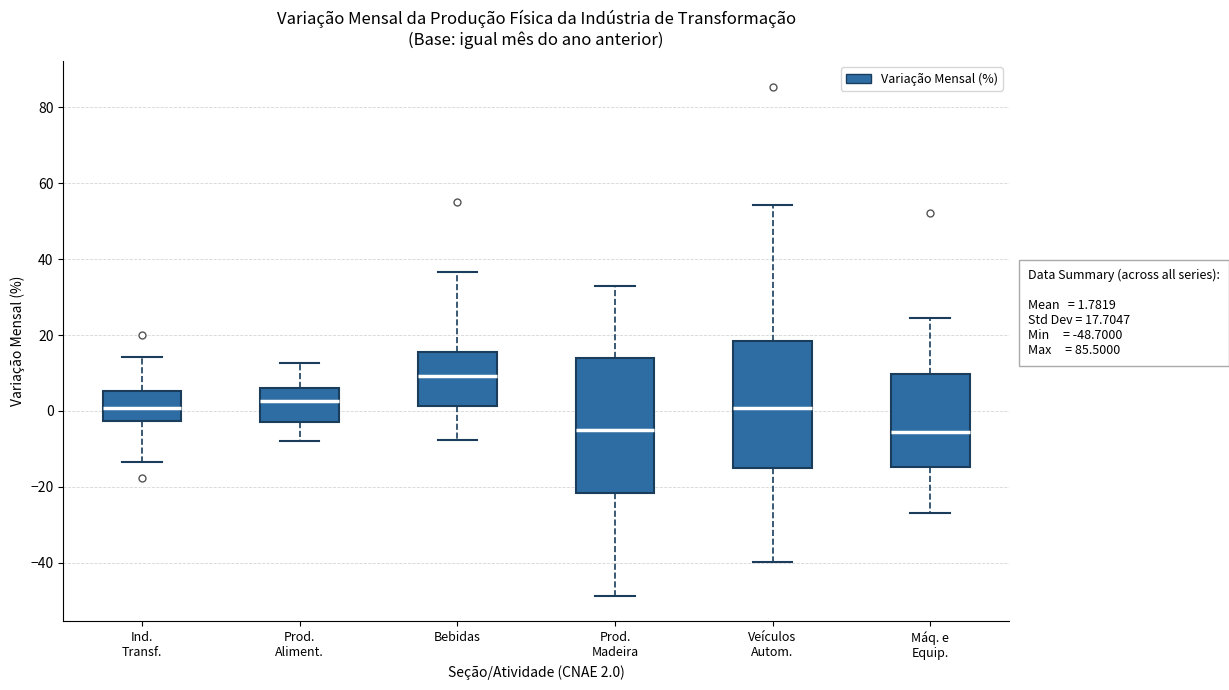

Which box is the tallest, from its lower edge to its upper edge?

Prod. Madeira